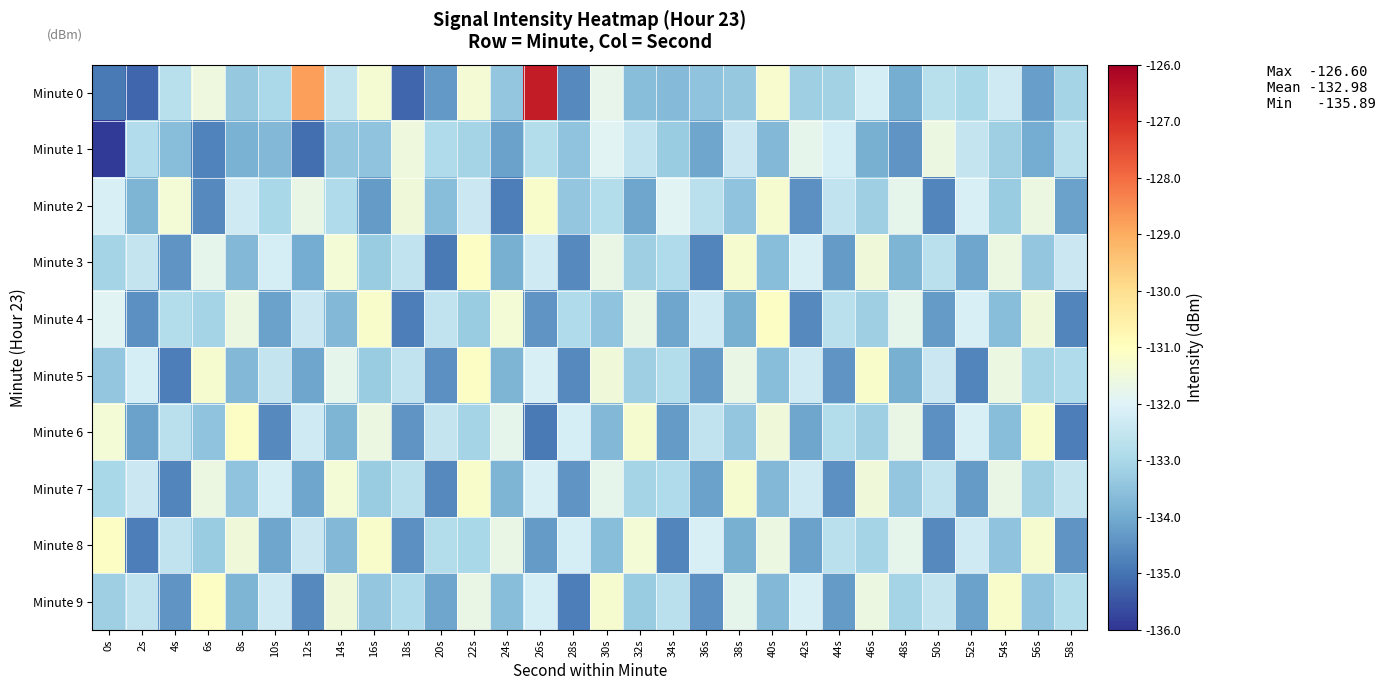

Reading right to left, what are all the values shown in this chart?

Minute 0: 58s=-133.1	56s=-134.2	54s=-132.3	52s=-133.0	50s=-132.8	48s=-133.9	46s=-132.2	44s=-133.1	42s=-133.2	40s=-131.2	38s=-133.3	36s=-133.5	34s=-133.7	32s=-133.6	30s=-131.8	28s=-134.6	26s=-126.6	24s=-133.4	22s=-131.4	20s=-134.3	18s=-135.2	16s=-131.3	14s=-132.6	12s=-128.8	10s=-133.0	8s=-133.4	6s=-131.6	4s=-132.7	2s=-135.2	0s=-134.9
Minute 1: 58s=-132.7	56s=-134.0	54s=-133.2	52s=-132.5	50s=-131.6	48s=-134.4	46s=-133.9	44s=-132.2	42s=-131.8	40s=-133.7	38s=-132.4	36s=-134.1	34s=-133.3	32s=-132.6	30s=-131.9	28s=-133.5	26s=-132.8	24s=-134.2	22s=-133.1	20s=-132.9	18s=-131.5	16s=-133.5	14s=-133.4	12s=-135.1	10s=-133.7	8s=-133.9	6s=-134.7	4s=-133.6	2s=-132.9	0s=-135.9
Minute 2: 58s=-134.2	56s=-131.6	54s=-133.3	52s=-132.1	50s=-134.7	48s=-131.8	46s=-133.2	44s=-132.6	42s=-134.5	40s=-131.3	38s=-133.5	36s=-132.7	34s=-131.9	32s=-134.1	30s=-132.8	28s=-133.4	26s=-131.2	24s=-134.8	22s=-132.4	20s=-133.6	18s=-131.5	16s=-134.3	14s=-132.9	12s=-131.7	10s=-133.0	8s=-132.3	6s=-134.6	4s=-131.4	2s=-133.8	0s=-132.1
Minute 3: 58s=-132.4	56s=-133.4	54s=-131.6	52s=-134.1	50s=-132.7	48s=-133.8	46s=-131.5	44s=-134.3	42s=-132.1	40s=-133.6	38s=-131.3	36s=-134.7	34s=-132.9	32s=-133.2	30s=-131.7	28s=-134.6	26s=-132.3	24s=-133.9	22s=-131.1	20s=-134.9	18s=-132.6	16s=-133.3	14s=-131.4	12s=-134.0	10s=-132.2	8s=-133.7	6s=-131.8	4s=-134.4	2s=-132.5	0s=-133.1
Minute 4: 58s=-134.7	56s=-131.5	54s=-133.6	52s=-132.1	50s=-134.3	48s=-131.8	46s=-133.2	44s=-132.7	42s=-134.6	40s=-131.1	38s=-133.9	36s=-132.3	34s=-134.1	32s=-131.7	30s=-133.5	28s=-132.9	26s=-134.4	24s=-131.4	22s=-133.3	20s=-132.6	18s=-134.8	16s=-131.2	14s=-133.7	12s=-132.4	10s=-134.2	8s=-131.6	6s=-133.1	4s=-132.8	2s=-134.5	0s=-131.9
Minute 5: 58s=-132.9	56s=-133.1	54s=-131.6	52s=-134.7	50s=-132.4	48s=-133.9	46s=-131.2	44s=-134.4	42s=-132.3	40s=-133.6	38s=-131.7	36s=-134.3	34s=-132.8	32s=-133.2	30s=-131.5	28s=-134.6	26s=-132.1	24s=-133.8	22s=-131.1	20s=-134.5	18s=-132.6	16s=-133.3	14s=-131.8	12s=-134.1	10s=-132.5	8s=-133.7	6s=-131.3	4s=-134.8	2s=-132.2	0s=-133.4
Minute 6: 58s=-134.8	56s=-131.2	54s=-133.6	52s=-132.1	50s=-134.5	48s=-131.7	46s=-133.2	44s=-132.8	42s=-134.1	40s=-131.5	38s=-133.4	36s=-132.6	34s=-134.3	32s=-131.3	30s=-133.7	28s=-132.2	26s=-134.9	24s=-131.8	22s=-133.1	20s=-132.5	18s=-134.4	16s=-131.6	14s=-133.8	12s=-132.3	10s=-134.6	8s=-131.1	6s=-133.5	4s=-132.7	2s=-134.2	0s=-131.4
Minute 7: 58s=-132.5	56s=-133.2	54s=-131.7	52s=-134.3	50s=-132.6	48s=-133.4	46s=-131.5	44s=-134.5	42s=-132.3	40s=-133.7	38s=-131.3	36s=-134.2	34s=-132.9	32s=-133.1	30s=-131.8	28s=-134.4	26s=-132.1	24s=-133.8	22s=-131.2	20s=-134.6	18s=-132.7	16s=-133.3	14s=-131.4	12s=-134.1	10s=-132.2	8s=-133.5	6s=-131.6	4s=-134.7	2s=-132.4	0s=-133.0
Minute 8: 58s=-134.4	56s=-131.3	54s=-133.5	52s=-132.3	50s=-134.6	48s=-131.8	46s=-133.1	44s=-132.7	42s=-134.2	40s=-131.6	38s=-133.9	36s=-132.1	34s=-134.7	32s=-131.4	30s=-133.6	28s=-132.2	26s=-134.3	24s=-131.7	22s=-133.0	20s=-132.8	18s=-134.5	16s=-131.2	14s=-133.7	12s=-132.4	10s=-134.1	8s=-131.5	6s=-133.3	4s=-132.6	2s=-134.8	0s=-131.1
Minute 9: 58s=-132.8	56s=-133.5	54s=-131.2	52s=-134.2	50s=-132.5	48s=-133.1	46s=-131.6	44s=-134.3	42s=-132.1	40s=-133.7	38s=-131.8	36s=-134.5	34s=-132.7	32s=-133.3	30s=-131.3	28s=-134.8	26s=-132.2	24s=-133.6	22s=-131.7	20s=-134.1	18s=-132.9	16s=-133.4	14s=-131.5	12s=-134.6	10s=-132.3	8s=-133.8	6s=-131.1	4s=-134.4	2s=-132.6	0s=-133.2